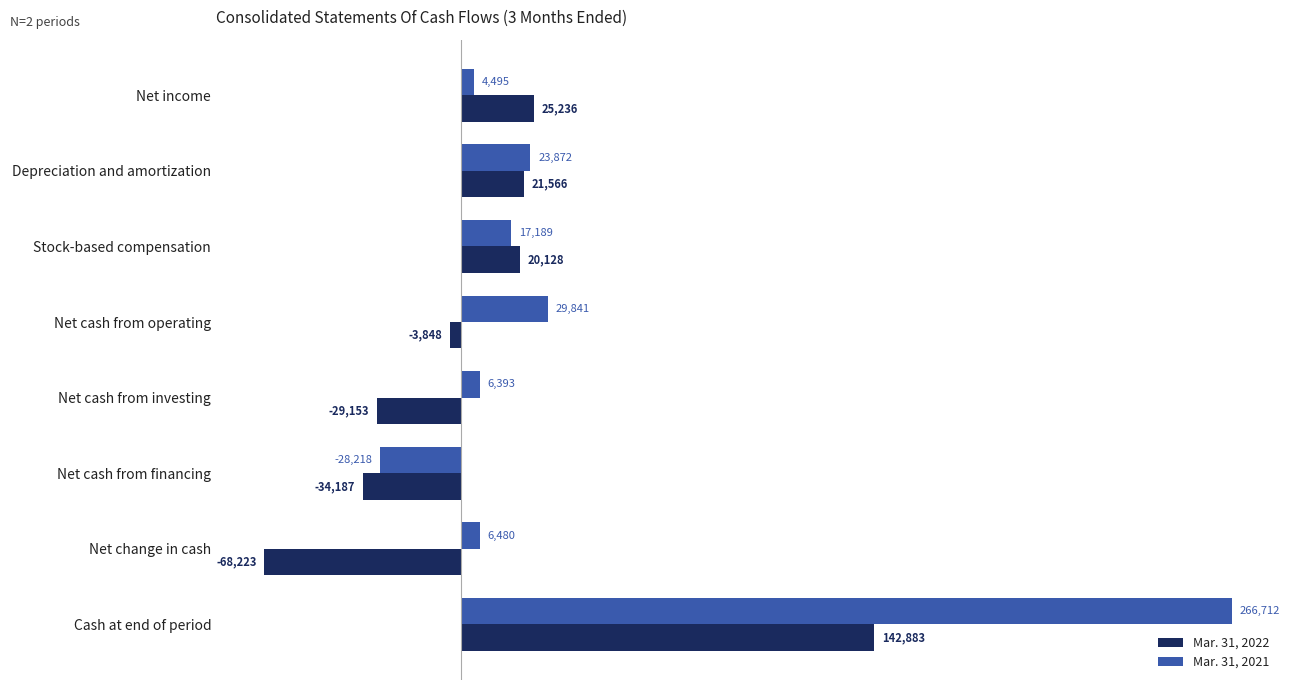

Which series has the widest spread of values?

Mar. 31, 2021